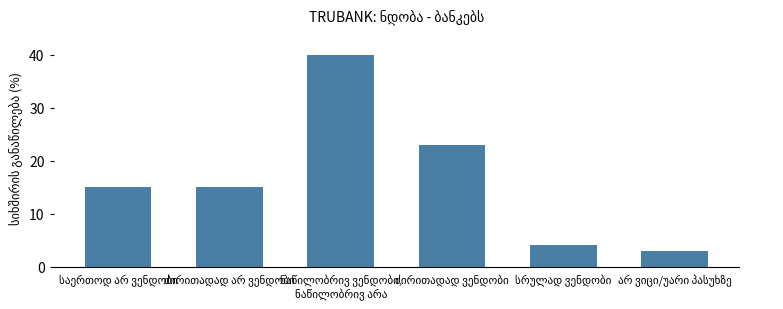

How many categories are shown in the chart?

6